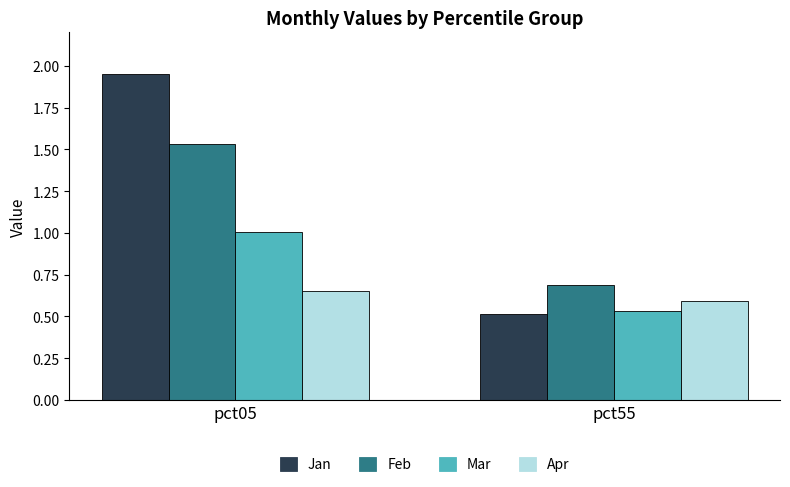

What is the highest value of the Mar series?

1.0